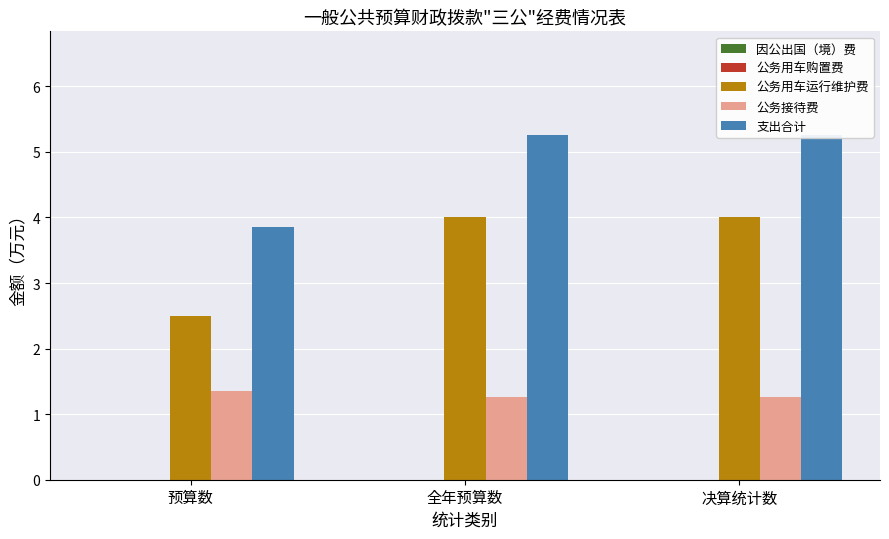

Which label corresponds to the smallest value in the chart?

预算数